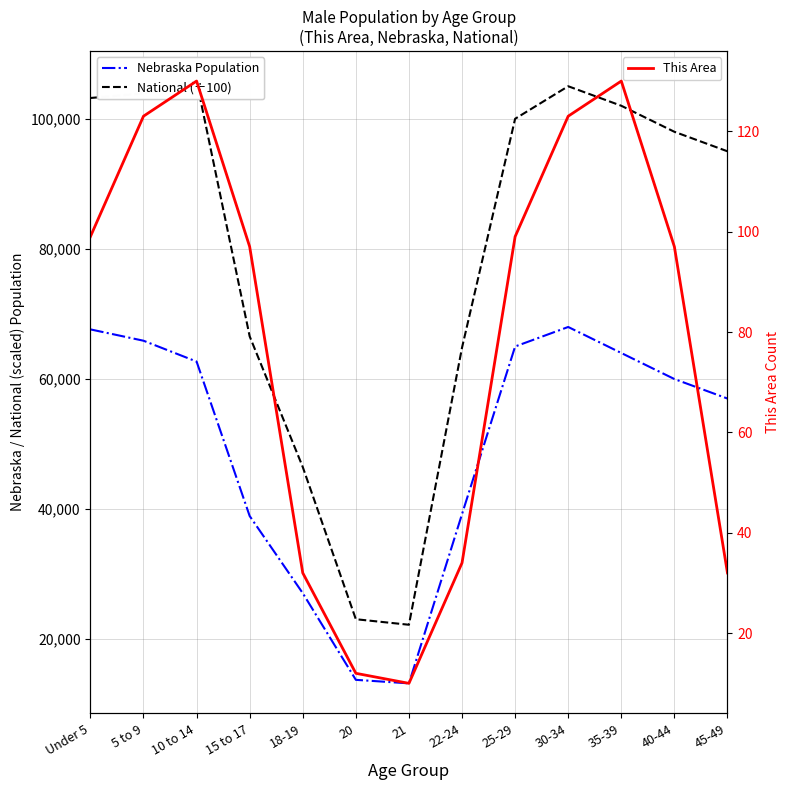

Between 35-39 and 40-44, which series saw the biggest shift?

Nebraska Population